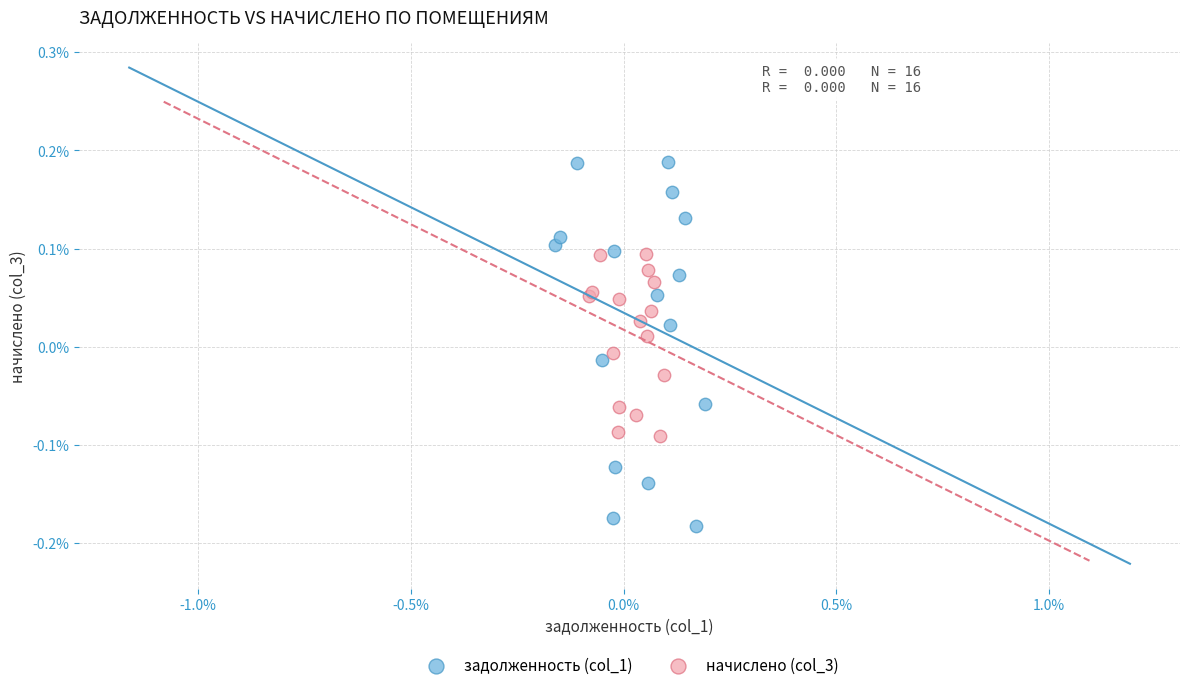

Which series reaches the maximum Y coordinate?

задолженность (col_1)